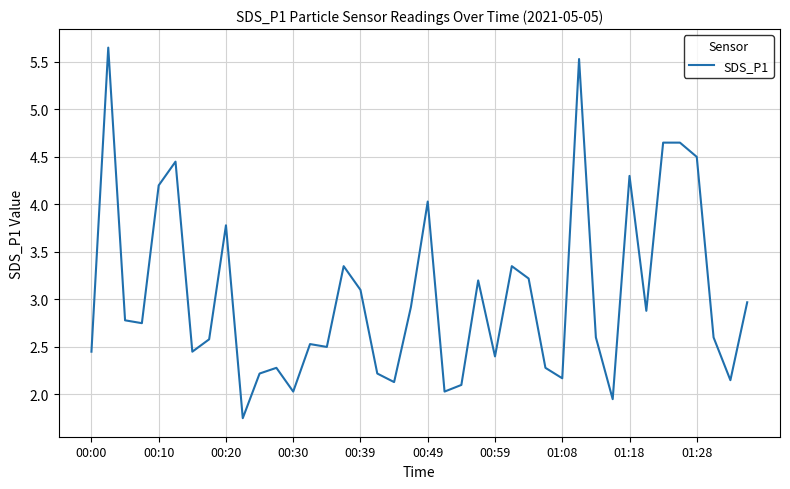

What is the greatest value displayed?

5.7